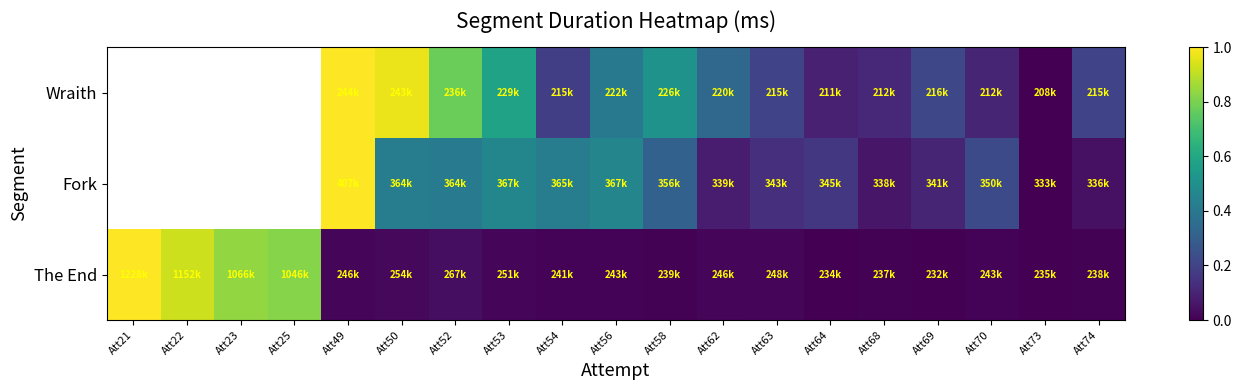

Is it true that The End equals 0.0 at Att63?

True